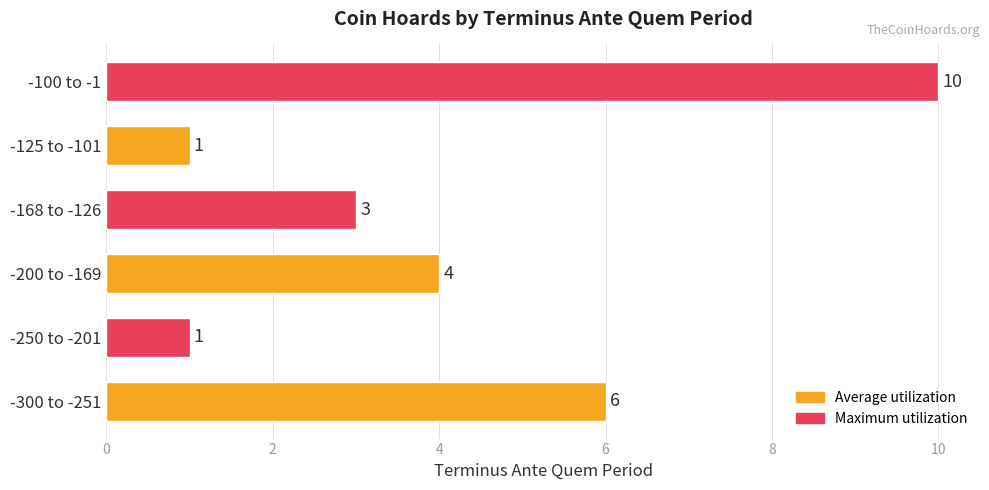

How many bars are there in total?

6